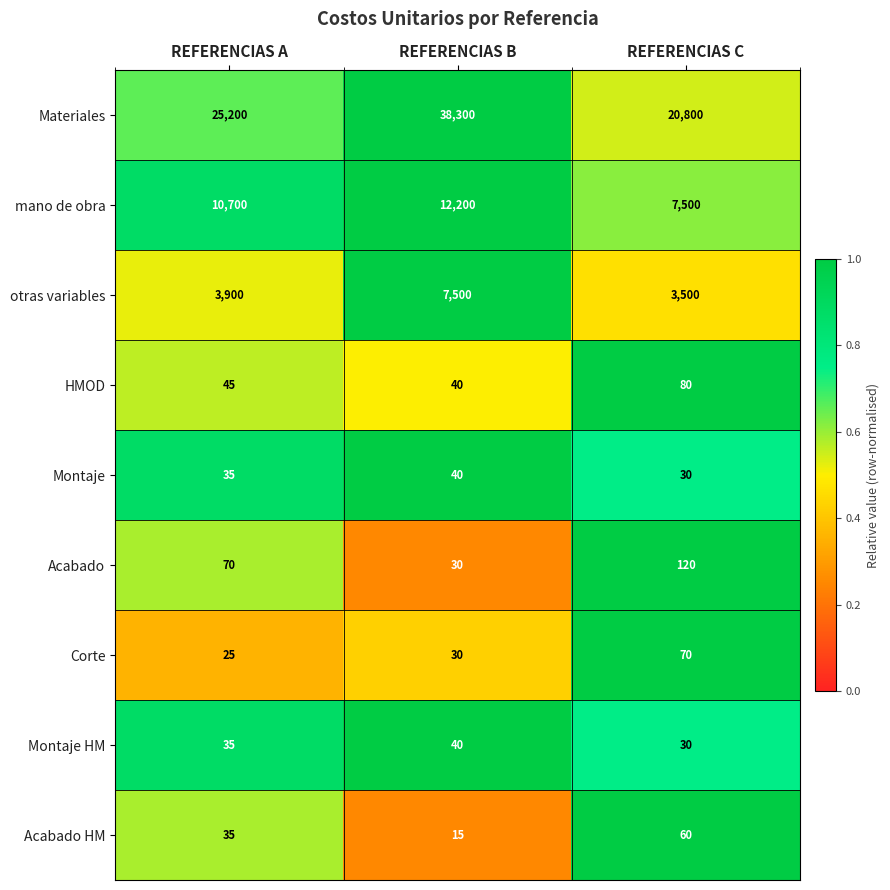

Is it true that Acabado HM equals 17 at REFERENCIAS C?

False